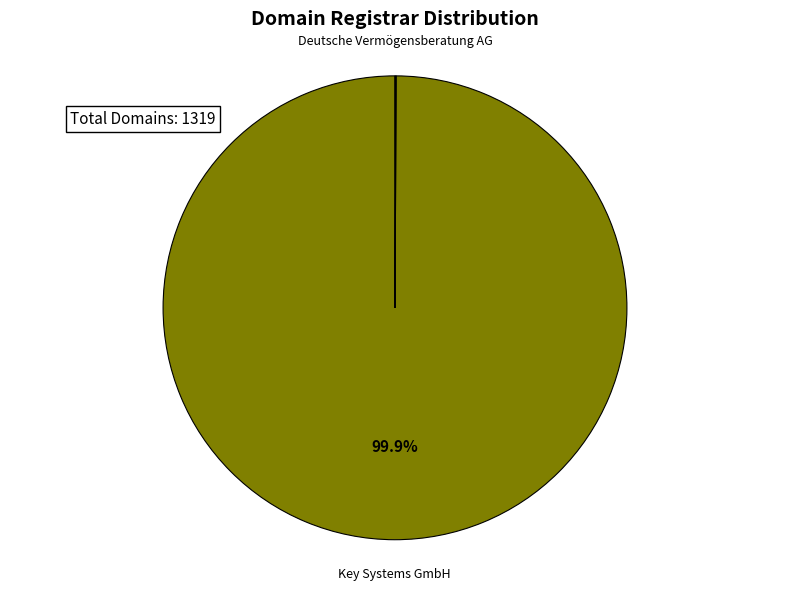

To the nearest percent, what is the difference between the largest and smallest slice percentages?

100%